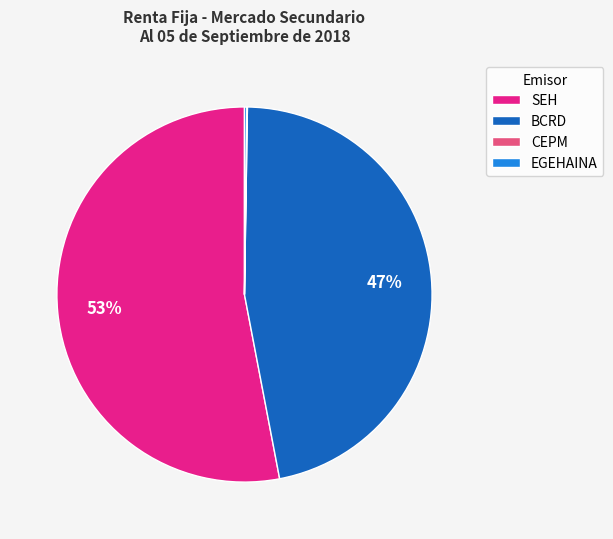

To the nearest percent, what is the average slice percentage?

25%